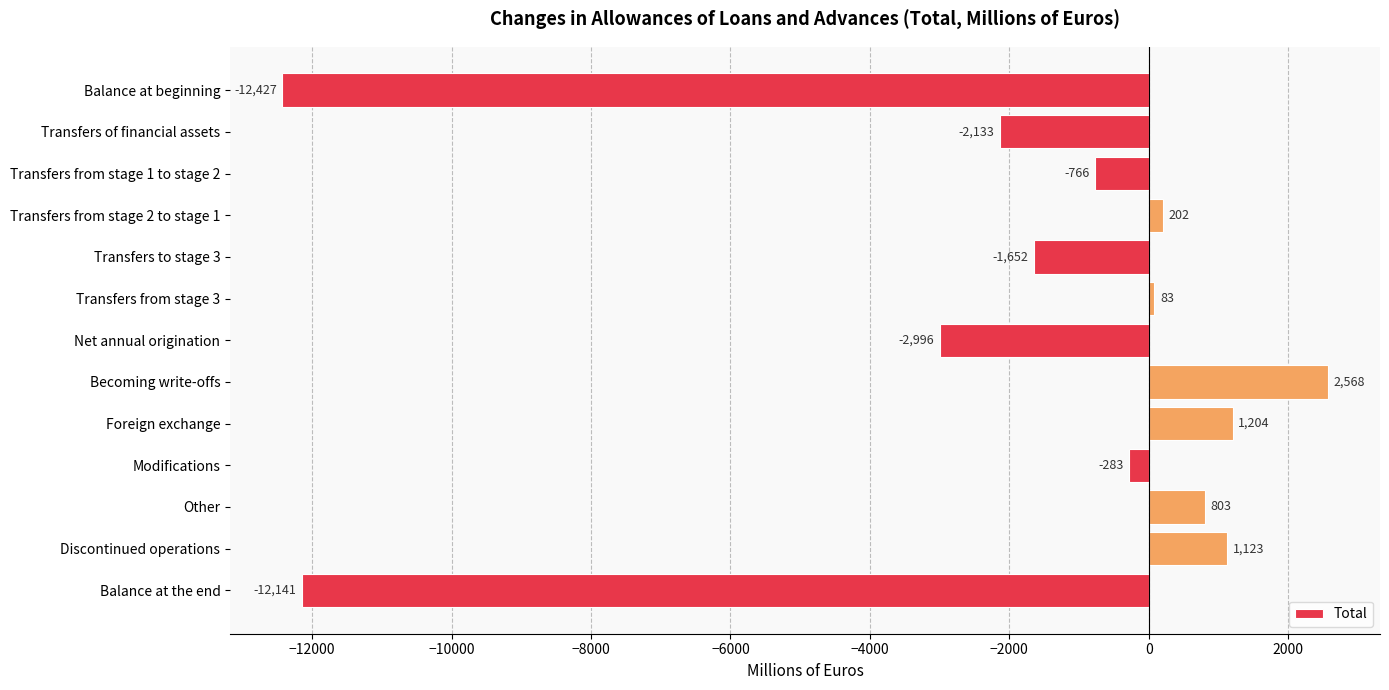

The chart shows a value of -790 at Transfers of financial assets. True or false?

False